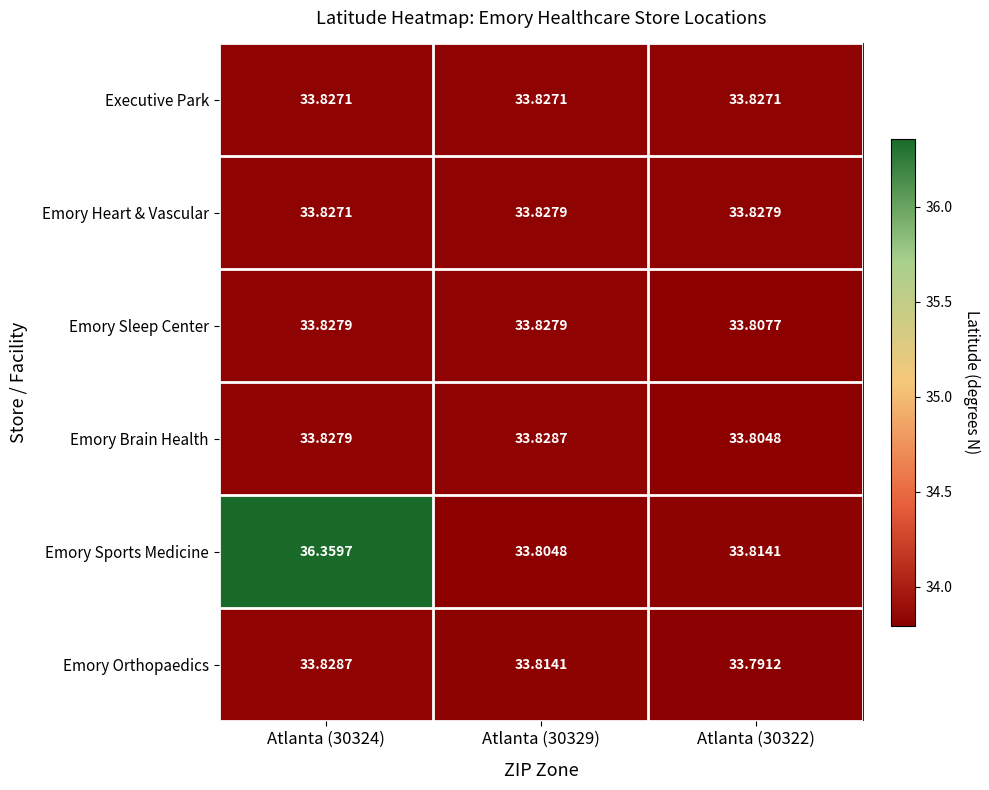

What is the minimum value shown in the chart?

33.8